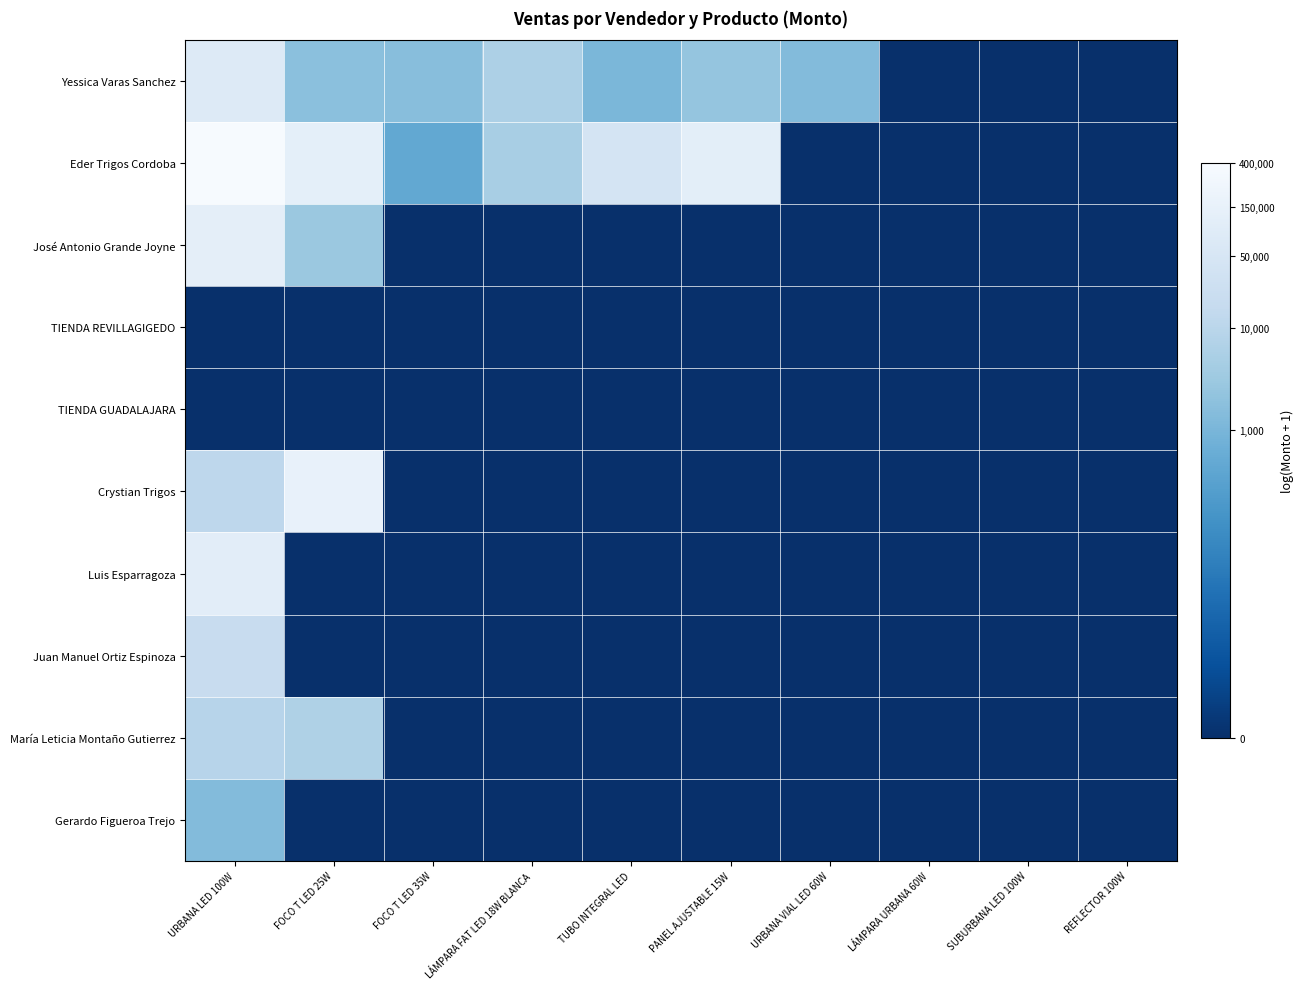

Reading right to left, list all the values displayed in this chart.

Yessica Varas Sanchez: REFLECTOR 100W=0.0	SUBURBANA LED 100W=0.0	LÁMPARA URBANA 60W=0.0	URBANA VIAL LED 60W=7.2	PANEL AJUSTABLE 15W=7.8	TUBO INTEGRAL LED=7.0	LÁMPARA FAT LED 18W BLANCA=8.7	FOCO T LED 35W=7.4	FOCO T LED 25W=7.5	URBANA LED 100W=11.3
Eder Trigos Cordoba: REFLECTOR 100W=0.0	SUBURBANA LED 100W=0.0	LÁMPARA URBANA 60W=0.0	URBANA VIAL LED 60W=0.0	PANEL AJUSTABLE 15W=11.6	TUBO INTEGRAL LED=10.7	LÁMPARA FAT LED 18W BLANCA=8.5	FOCO T LED 35W=6.1	FOCO T LED 25W=11.7	URBANA LED 100W=12.8
José Antonio Grande Joyne: REFLECTOR 100W=0.0	SUBURBANA LED 100W=0.0	LÁMPARA URBANA 60W=0.0	URBANA VIAL LED 60W=0.0	PANEL AJUSTABLE 15W=0.0	TUBO INTEGRAL LED=0.0	LÁMPARA FAT LED 18W BLANCA=0.0	FOCO T LED 35W=0.0	FOCO T LED 25W=8.0	URBANA LED 100W=11.7
TIENDA REVILLAGIGEDO: REFLECTOR 100W=0.0	SUBURBANA LED 100W=0.0	LÁMPARA URBANA 60W=0.0	URBANA VIAL LED 60W=0.0	PANEL AJUSTABLE 15W=0.0	TUBO INTEGRAL LED=0.0	LÁMPARA FAT LED 18W BLANCA=0.0	FOCO T LED 35W=0.0	FOCO T LED 25W=0.0	URBANA LED 100W=0.0
TIENDA GUADALAJARA: REFLECTOR 100W=0.0	SUBURBANA LED 100W=0.0	LÁMPARA URBANA 60W=0.0	URBANA VIAL LED 60W=0.0	PANEL AJUSTABLE 15W=0.0	TUBO INTEGRAL LED=0.0	LÁMPARA FAT LED 18W BLANCA=0.0	FOCO T LED 35W=0.0	FOCO T LED 25W=0.0	URBANA LED 100W=0.0
Crystian Trigos: REFLECTOR 100W=0.0	SUBURBANA LED 100W=0.0	LÁMPARA URBANA 60W=0.0	URBANA VIAL LED 60W=0.0	PANEL AJUSTABLE 15W=0.0	TUBO INTEGRAL LED=0.0	LÁMPARA FAT LED 18W BLANCA=0.0	FOCO T LED 35W=0.0	FOCO T LED 25W=11.9	URBANA LED 100W=9.3
Luis Esparragoza: REFLECTOR 100W=0.0	SUBURBANA LED 100W=0.0	LÁMPARA URBANA 60W=0.0	URBANA VIAL LED 60W=0.0	PANEL AJUSTABLE 15W=0.0	TUBO INTEGRAL LED=0.0	LÁMPARA FAT LED 18W BLANCA=0.0	FOCO T LED 35W=0.0	FOCO T LED 25W=0.0	URBANA LED 100W=11.6
Juan Manuel Ortiz Espinoza: REFLECTOR 100W=0.0	SUBURBANA LED 100W=0.0	LÁMPARA URBANA 60W=0.0	URBANA VIAL LED 60W=0.0	PANEL AJUSTABLE 15W=0.0	TUBO INTEGRAL LED=0.0	LÁMPARA FAT LED 18W BLANCA=0.0	FOCO T LED 35W=0.0	FOCO T LED 25W=0.0	URBANA LED 100W=9.8
María Leticia Montaño Gutierrez: REFLECTOR 100W=0.0	SUBURBANA LED 100W=0.0	LÁMPARA URBANA 60W=0.0	URBANA VIAL LED 60W=0.0	PANEL AJUSTABLE 15W=0.0	TUBO INTEGRAL LED=0.0	LÁMPARA FAT LED 18W BLANCA=0.0	FOCO T LED 35W=0.0	FOCO T LED 25W=8.8	URBANA LED 100W=9.1
Gerardo Figueroa Trejo: REFLECTOR 100W=0.0	SUBURBANA LED 100W=0.0	LÁMPARA URBANA 60W=0.0	URBANA VIAL LED 60W=0.0	PANEL AJUSTABLE 15W=0.0	TUBO INTEGRAL LED=0.0	LÁMPARA FAT LED 18W BLANCA=0.0	FOCO T LED 35W=0.0	FOCO T LED 25W=0.0	URBANA LED 100W=7.2